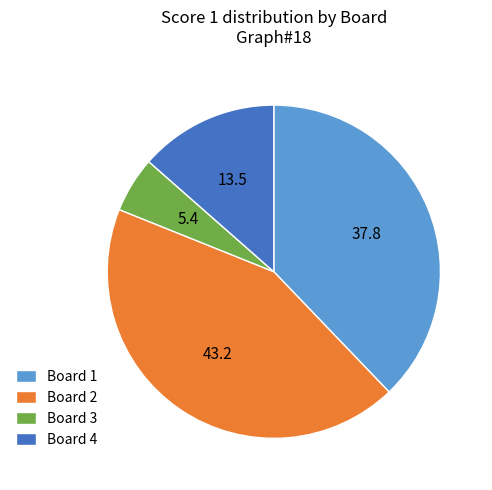

How many segments does this pie chart have?

4